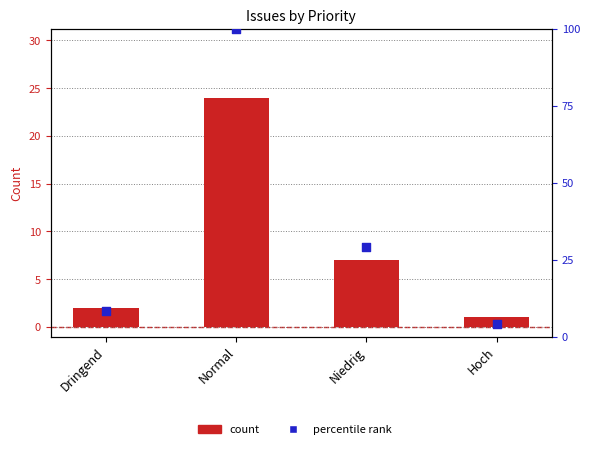

At which category is the sum across all series the highest?

Normal